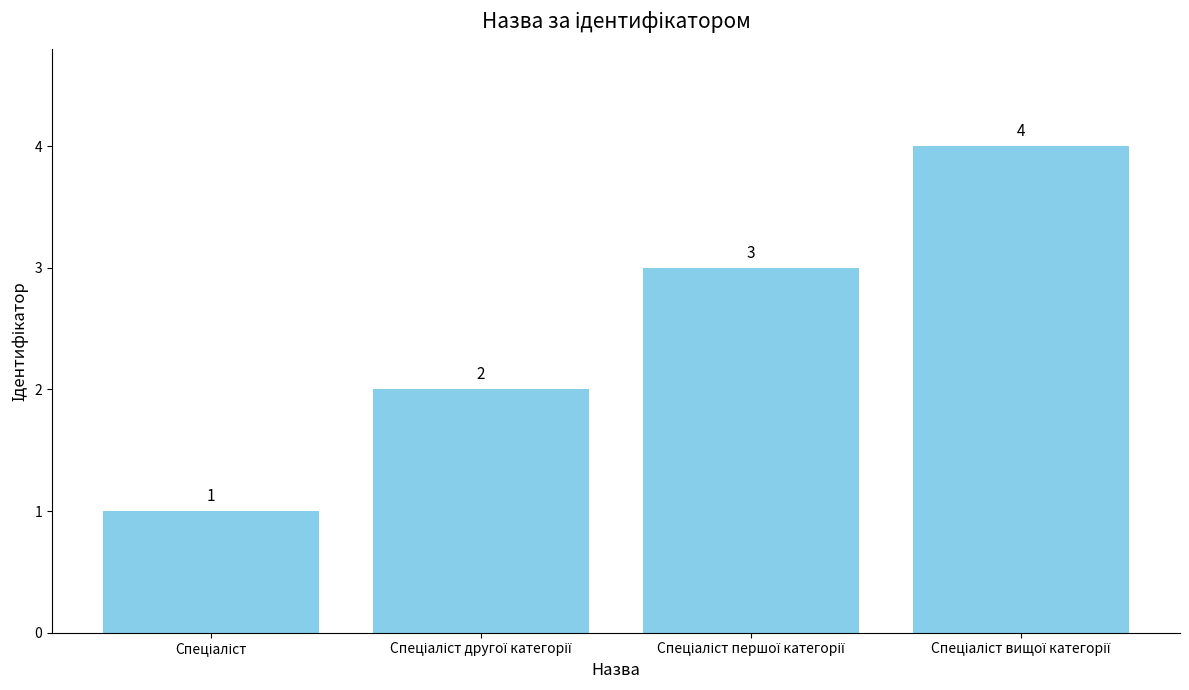

What is the maximum value shown in the chart?

4